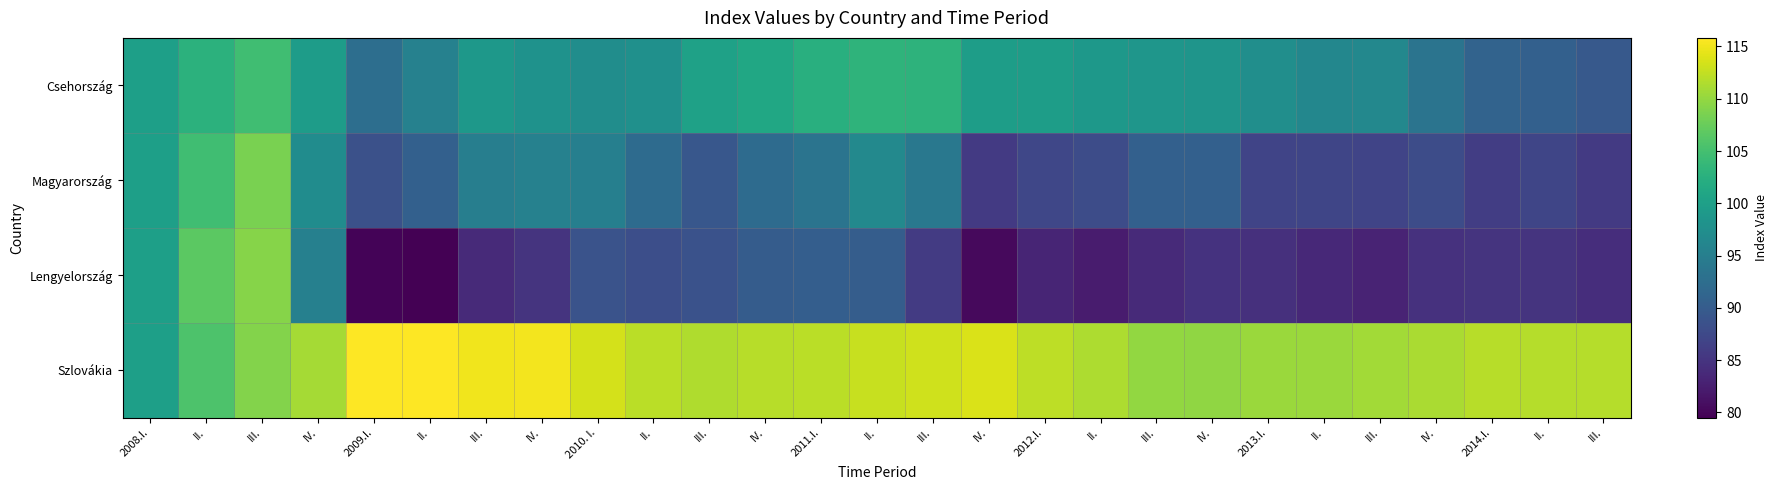

Which category has the lowest value across all series?

II.